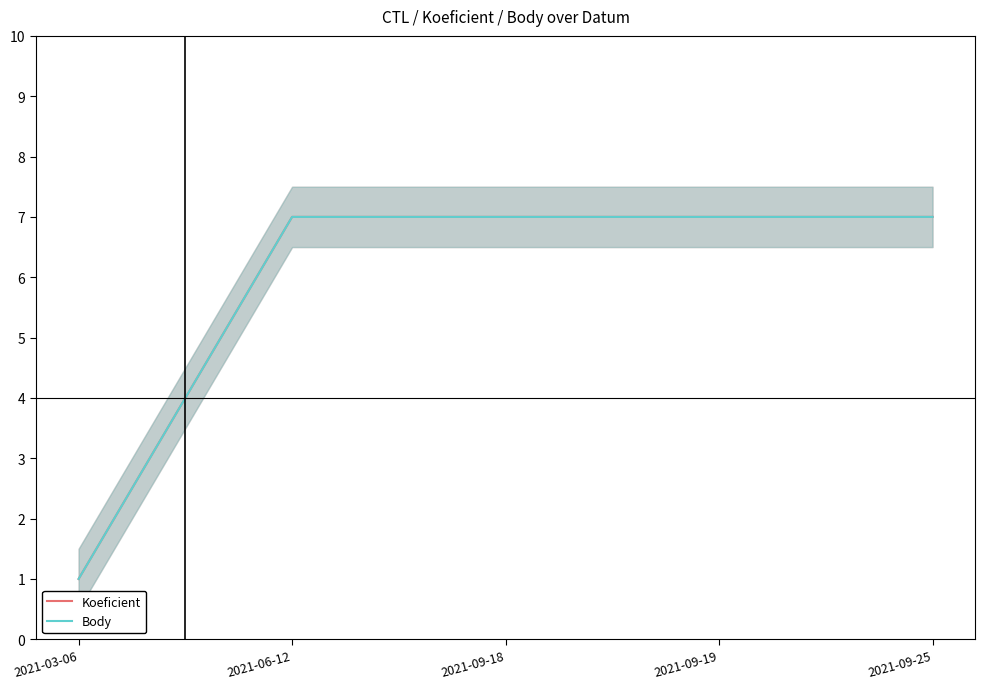

True or false: Body and Koeficient cross at least once.

False